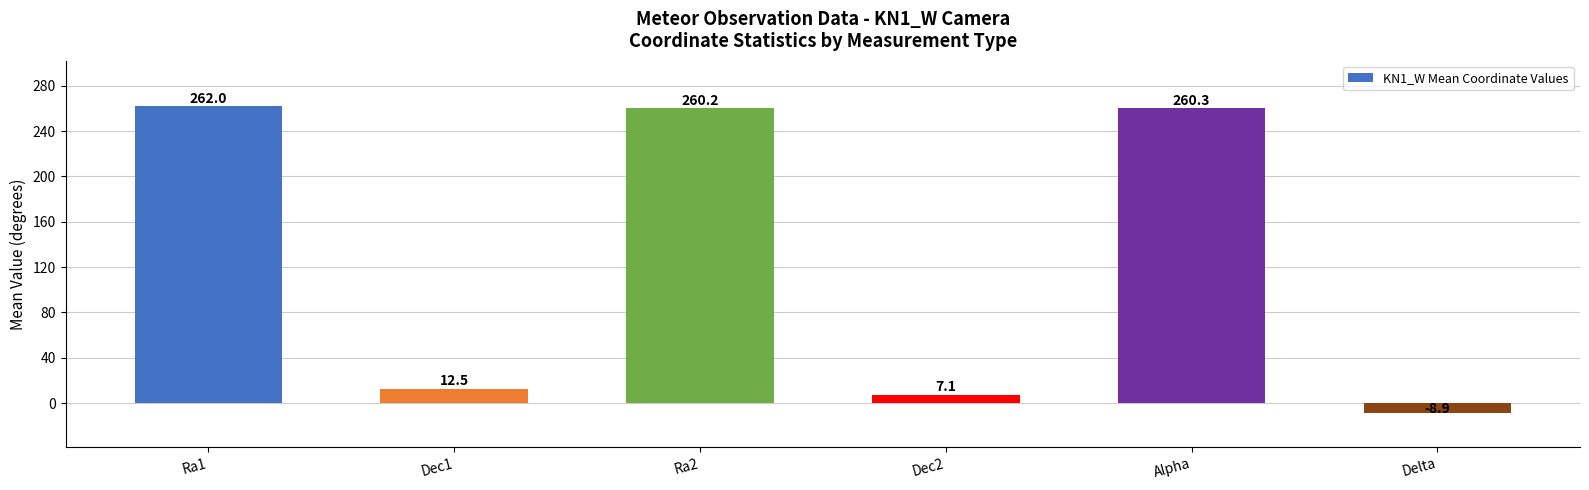

What is the sum of the values at Dec1 and Ra2?

272.7